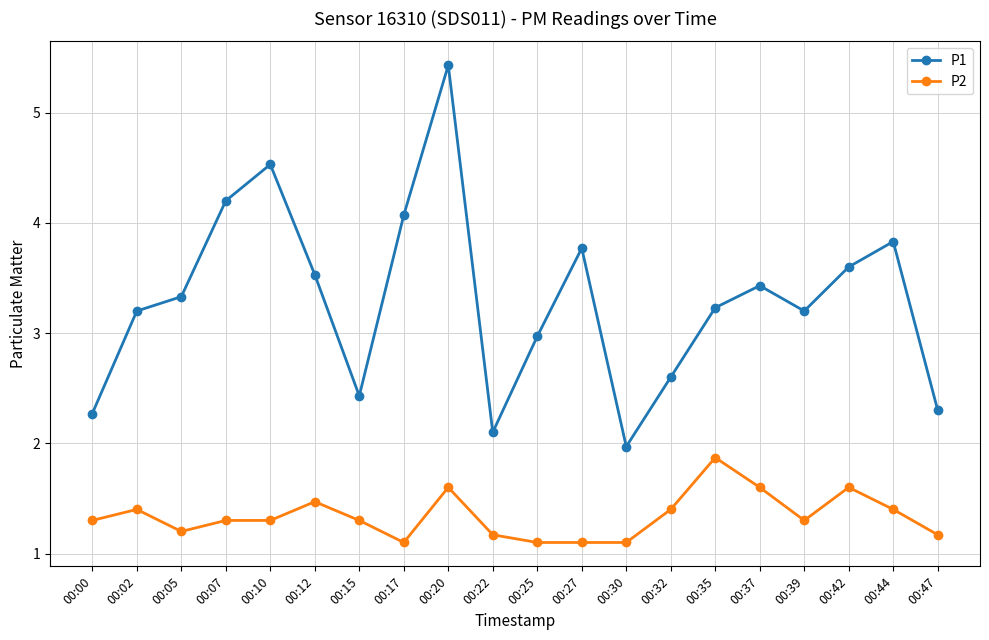

Reading left to right, extract all data points from this chart.

P1: 00:00=2.3	00:02=3.2	00:05=3.3	00:07=4.2	00:10=4.5	00:12=3.5	00:15=2.4	00:17=4.1	00:20=5.4	00:22=2.1	00:25=3.0	00:27=3.8	00:30=2.0	00:32=2.6	00:35=3.2	00:37=3.4	00:39=3.2	00:42=3.6	00:44=3.8	00:47=2.3
P2: 00:00=1.3	00:02=1.4	00:05=1.2	00:07=1.3	00:10=1.3	00:12=1.5	00:15=1.3	00:17=1.1	00:20=1.6	00:22=1.2	00:25=1.1	00:27=1.1	00:30=1.1	00:32=1.4	00:35=1.9	00:37=1.6	00:39=1.3	00:42=1.6	00:44=1.4	00:47=1.2